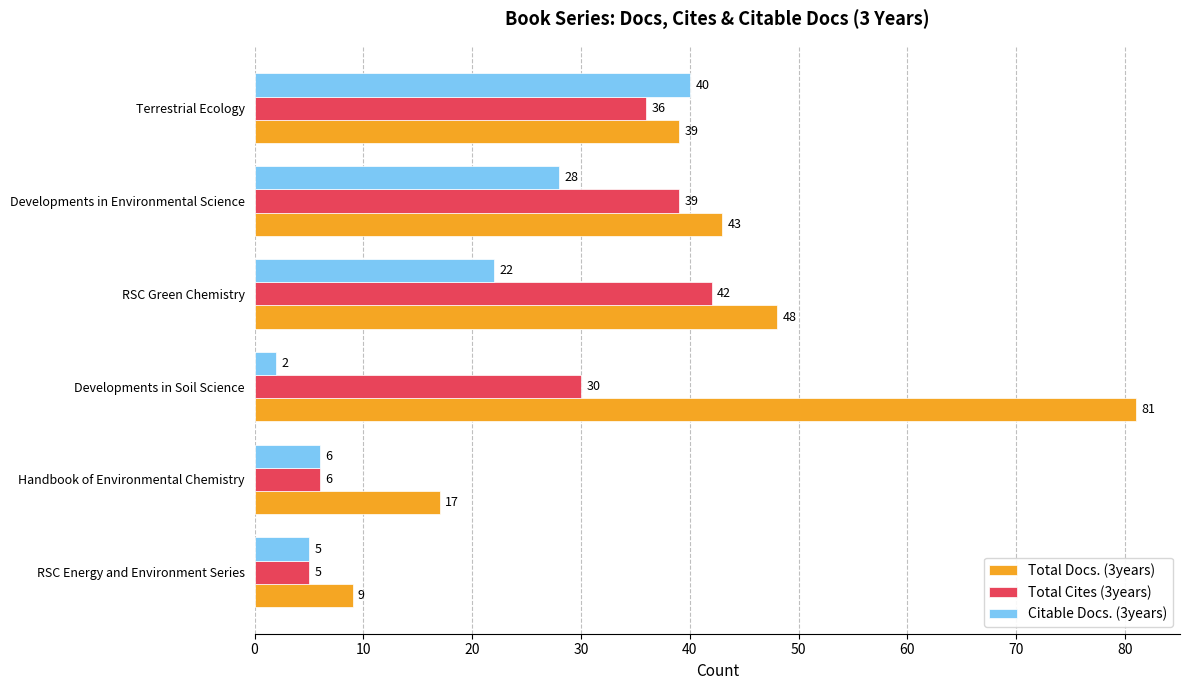

What is the minimum value shown in the chart?

2